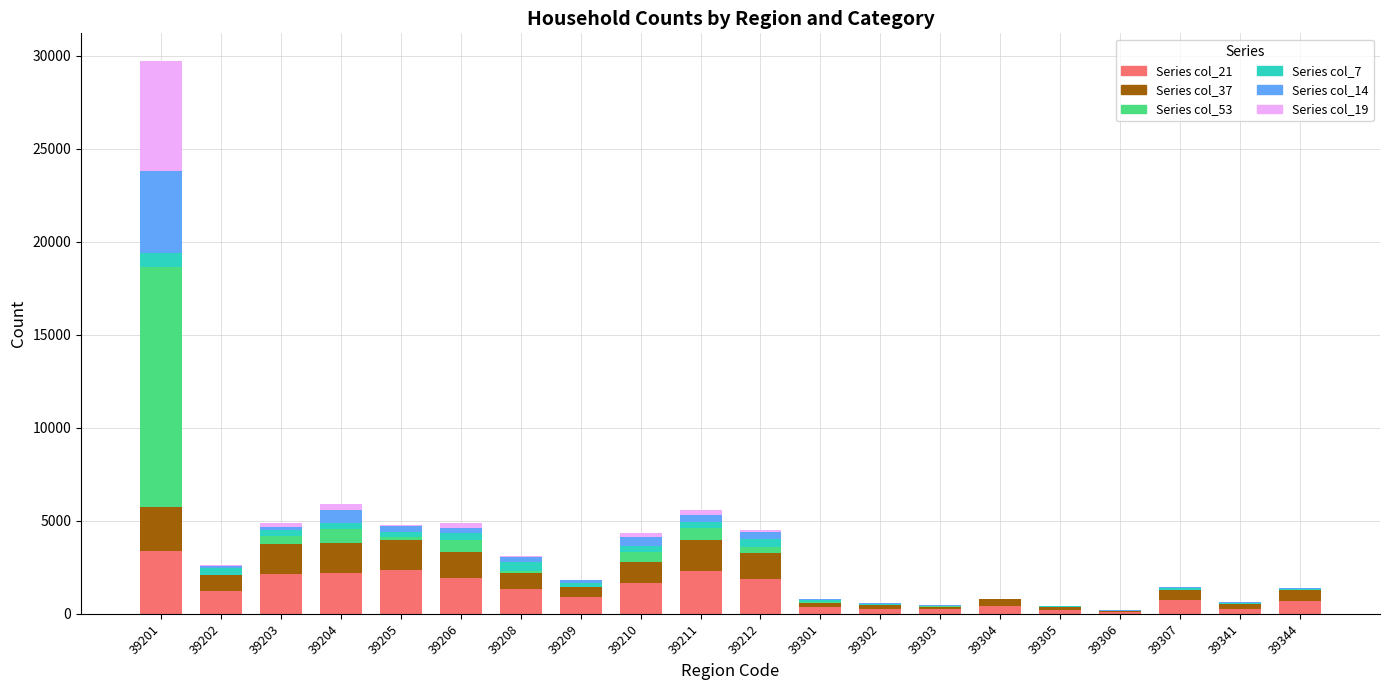

At which category is the sum across all series the highest?

39201